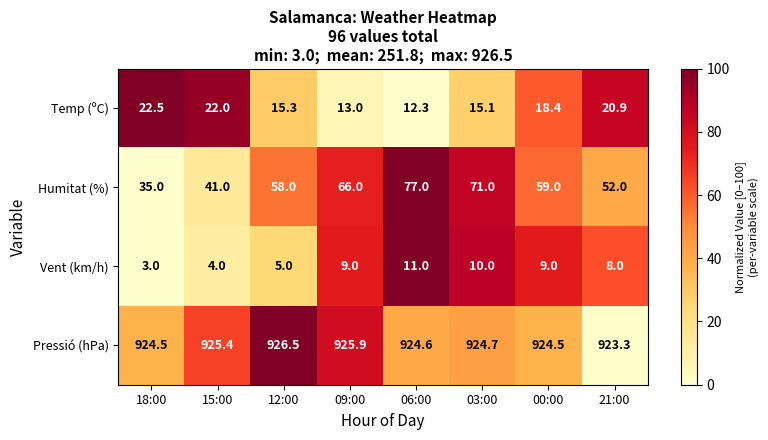

What is the sum of all Pressió (hPa) values?

7399.4